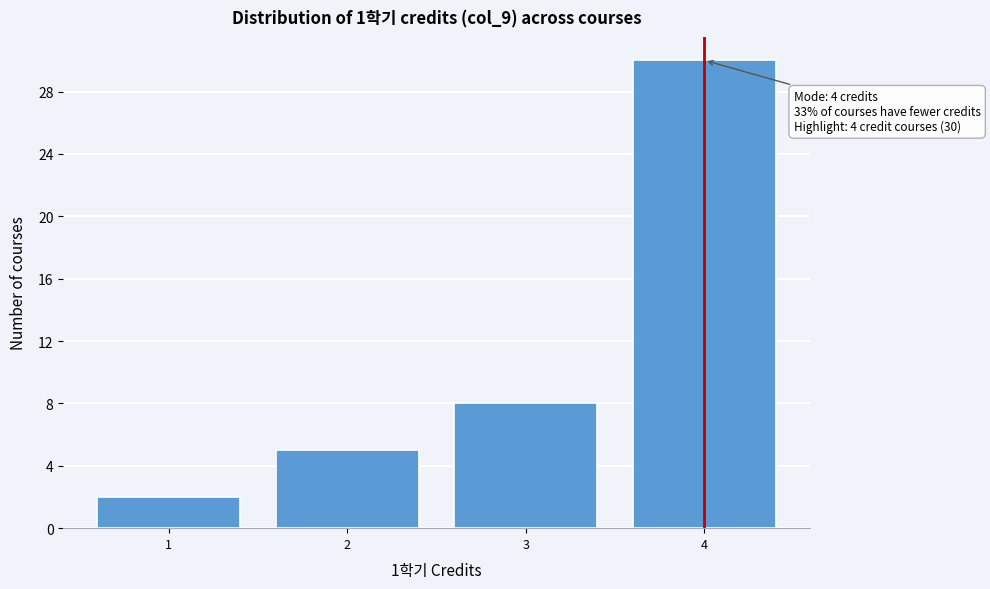

Over which range of the x-axis is the bar tallest?

3.5 to 4.5